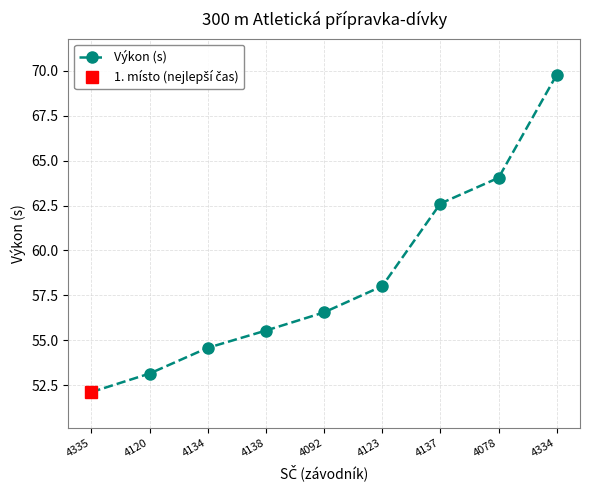

At which label does the data first exceed 56?

4092